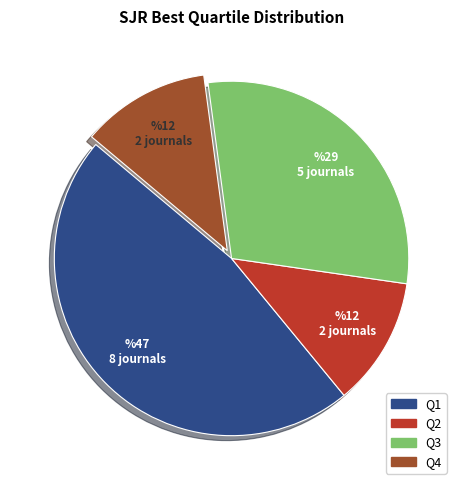

How many slices are in this pie chart?

4